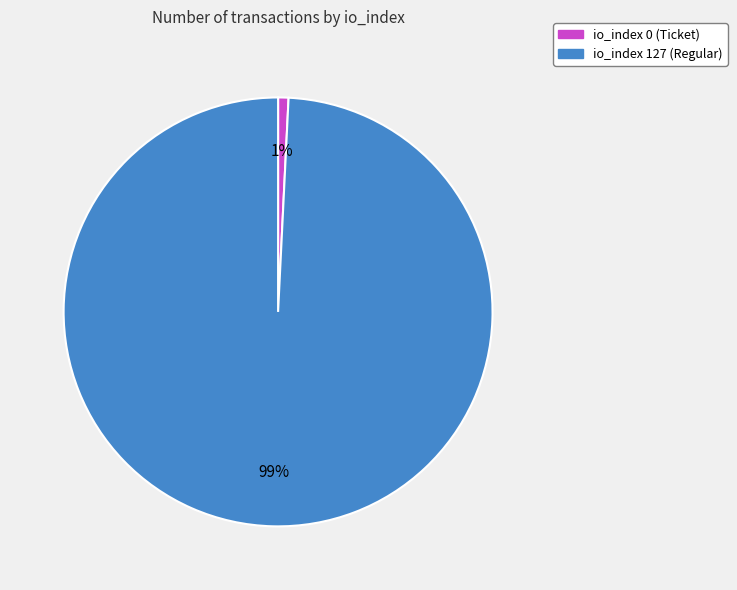

Is there any slice that represents more than half of the pie?

Yes